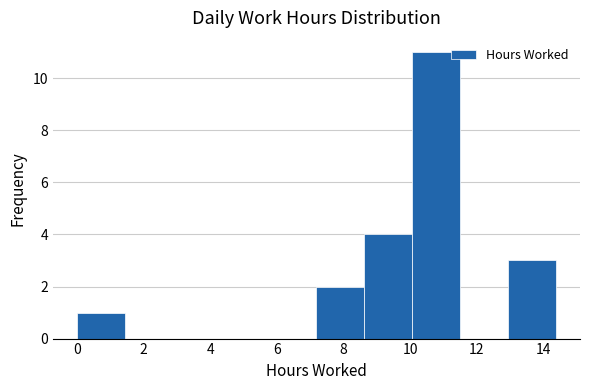

Reading left to right, list every bar in this chart as the range it spans on the x-axis followed by its height. Neither the bar edges nor the heights are printed on the chart, so give them approximately, as read against the axes.

0.0 to 1.4: 1
1.4 to 2.8: 0
2.8 to 4.4: 0
4.4 to 5.8: 0
5.8 to 7.2: 0
7.2 to 8.6: 2
8.6 to 10.0: 4
10.0 to 11.6: 11
11.6 to 13.0: 0
13.0 to 14.4: 3